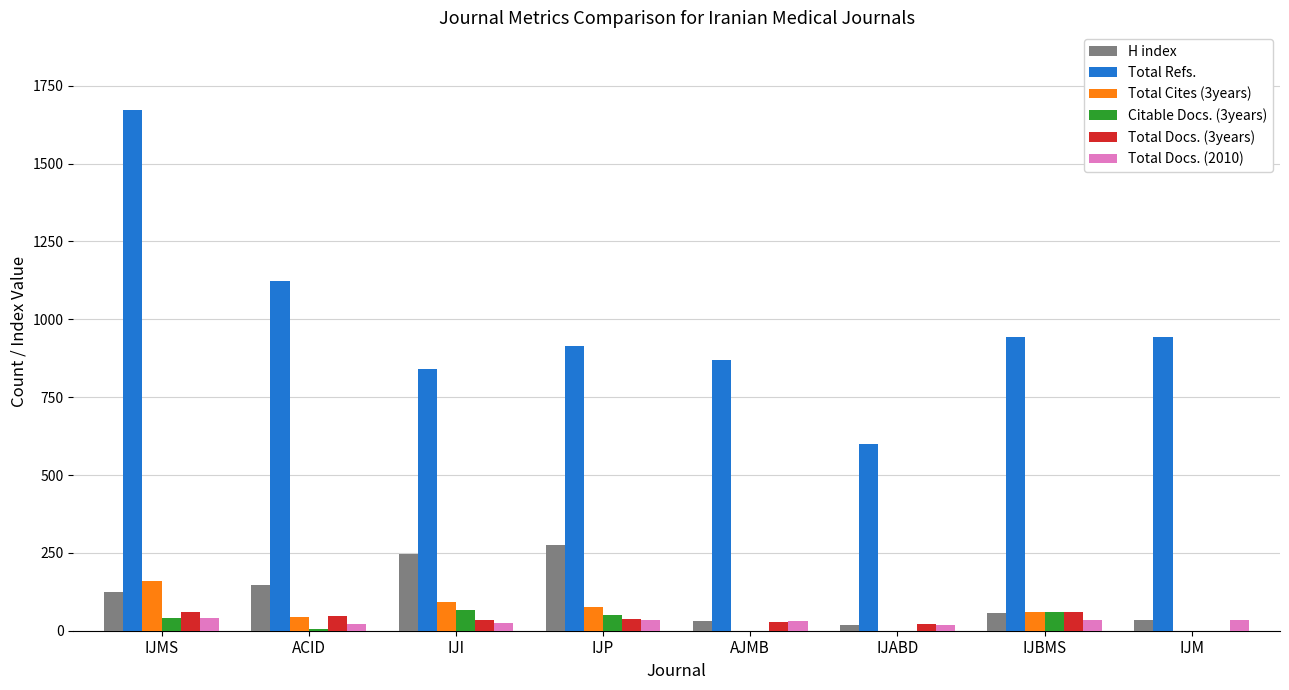

What is the highest value of the Total Refs. series?

1671